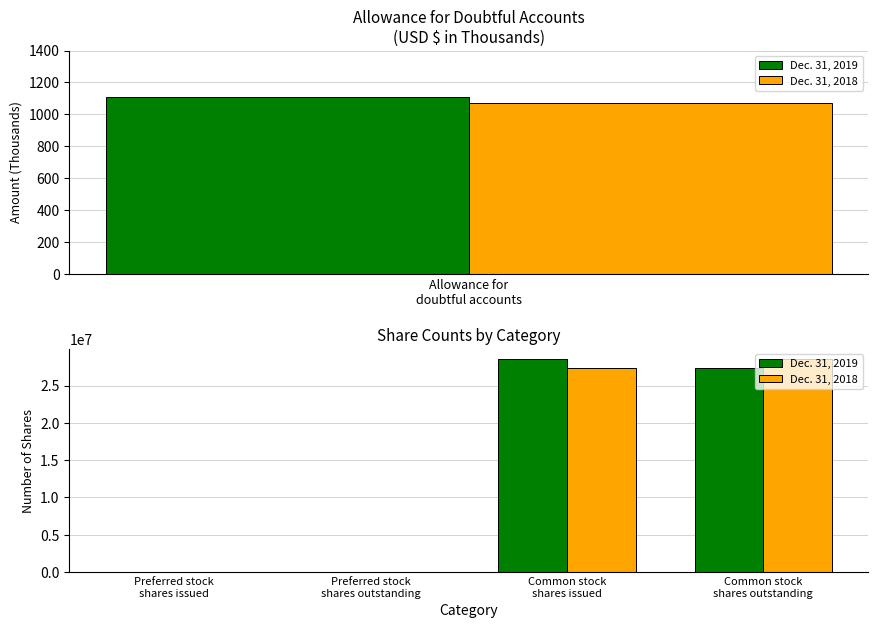

At which label does Dec. 31, 2018 reach its minimum?

Preferred stock shares issued